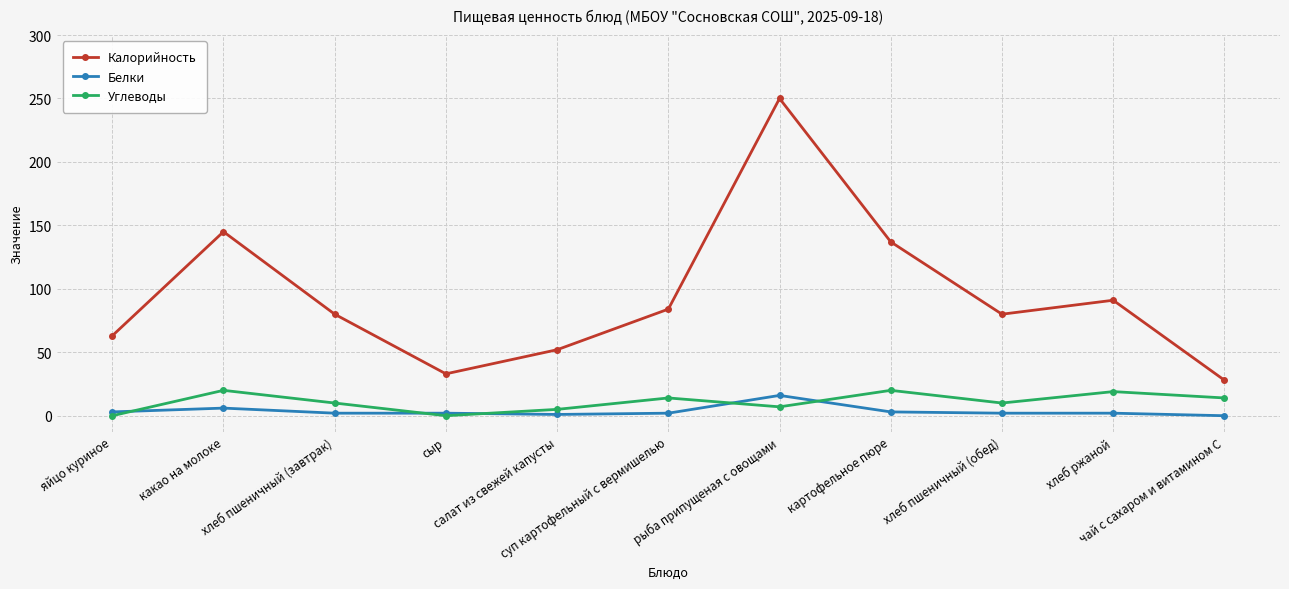

True or false: Белки and Калорийность intersect in this chart.

False